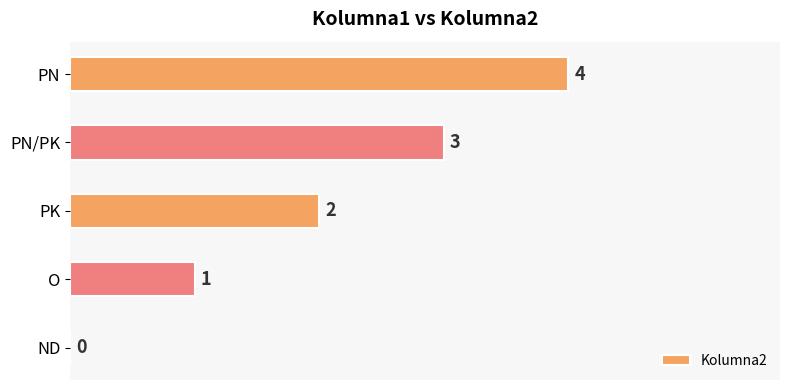

What is the change in value from PK to PN/PK?

+1